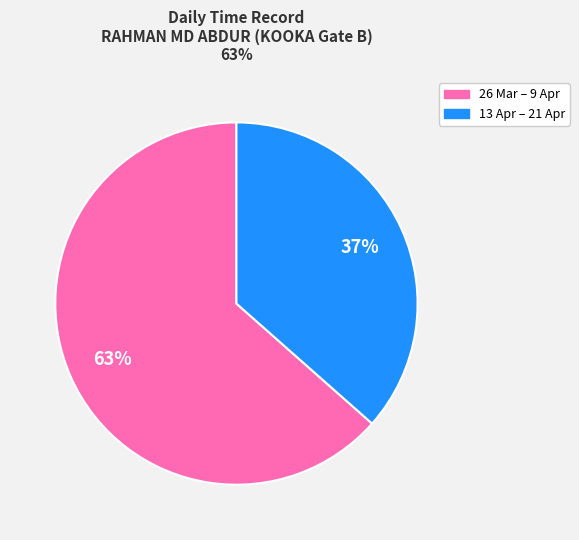

Between 26 Mar – 9 Apr and 13 Apr – 21 Apr, which is larger?

26 Mar – 9 Apr